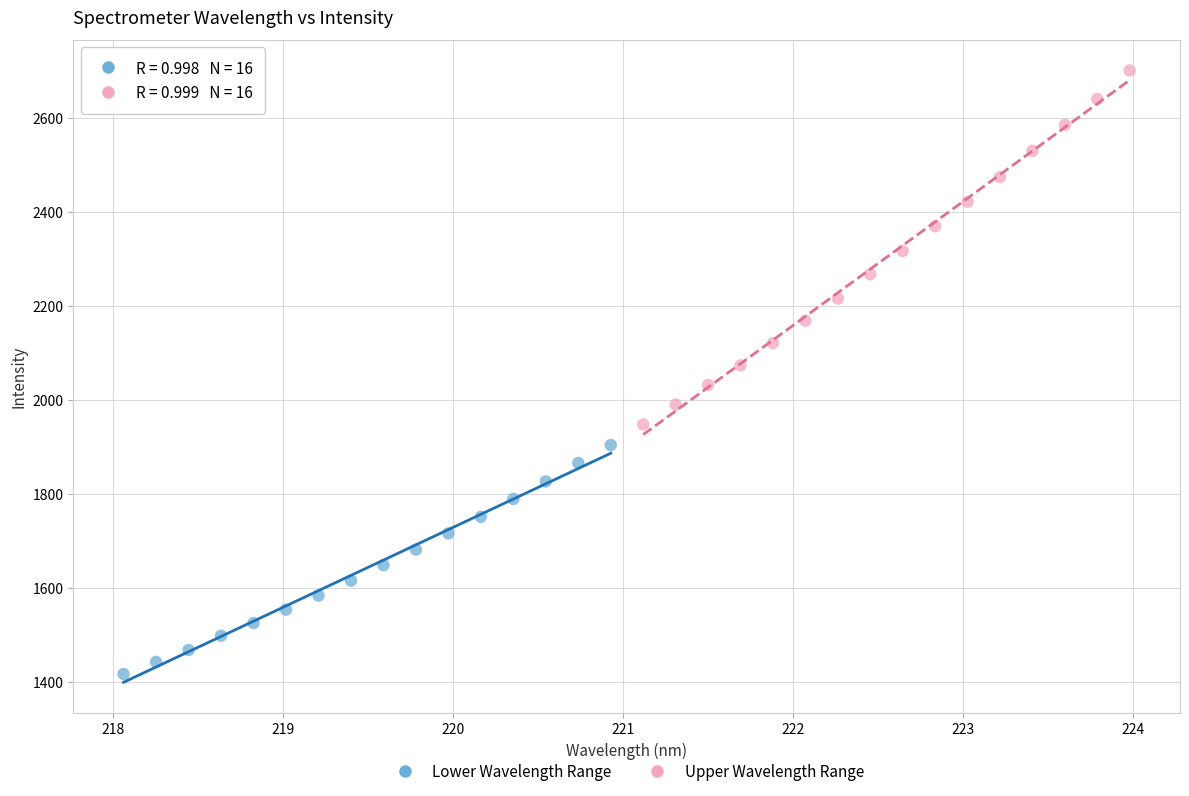

Which series reaches the maximum Y coordinate?

Upper Wavelength Range